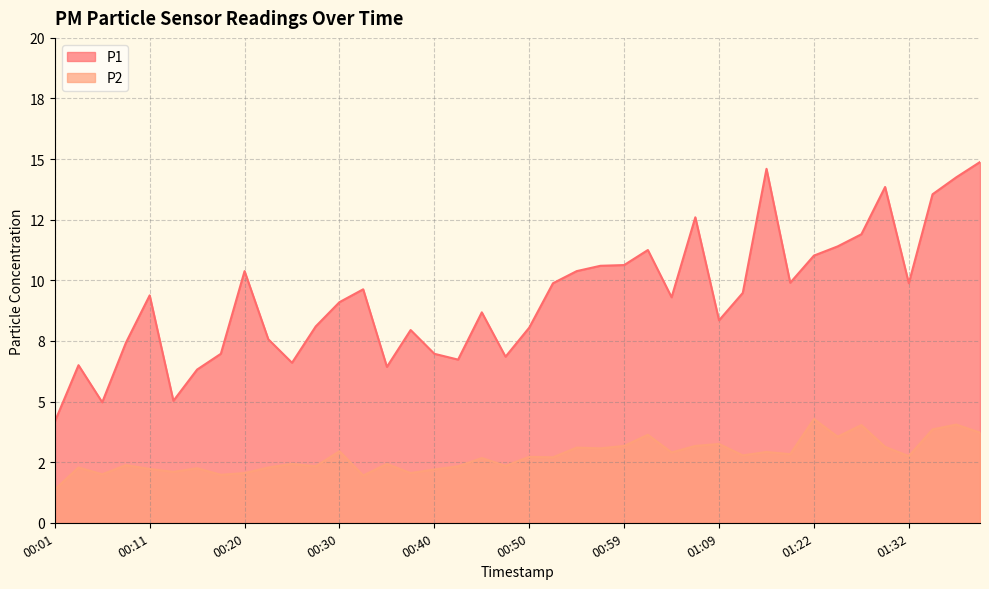

What is the difference between the highest and lowest values at 00:52?

7.2